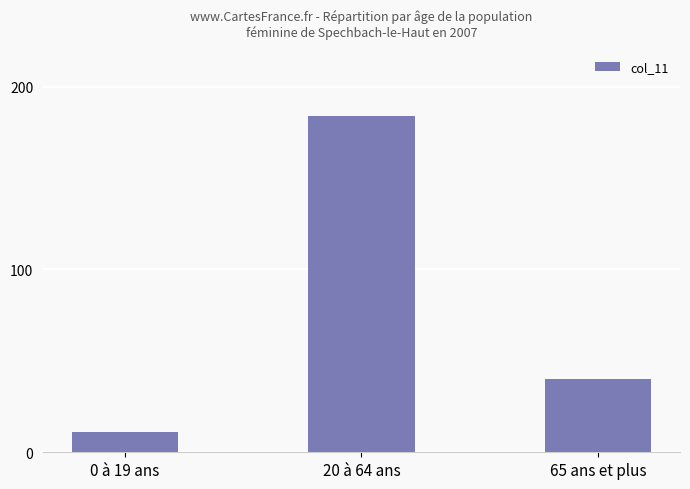

Reading left to right, transcribe all the data shown in this chart.

0 à 19 ans=11	20 à 64 ans=184	65 ans et plus=40